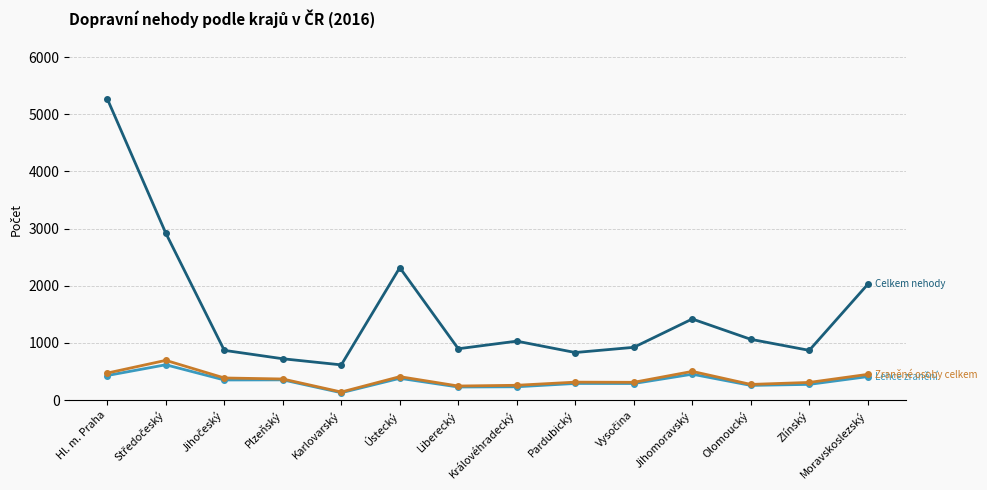

What is the difference between the highest and lowest values at Plzeňský?

369